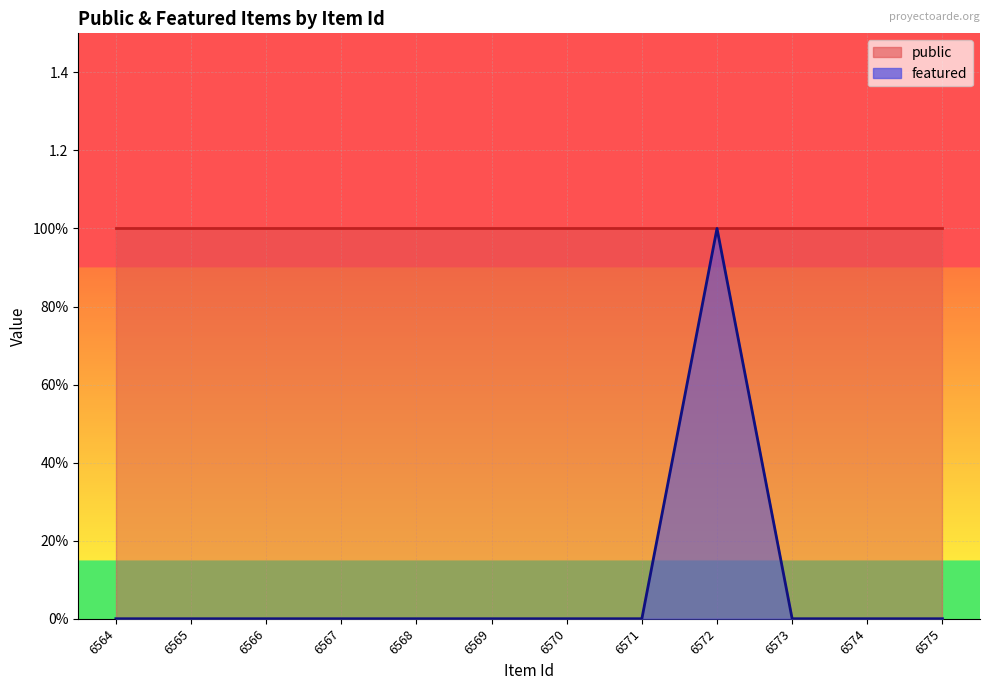

Reading right to left, list all the values displayed in this chart.

0	0	0	1	0	0	0	0	0	0	0	0